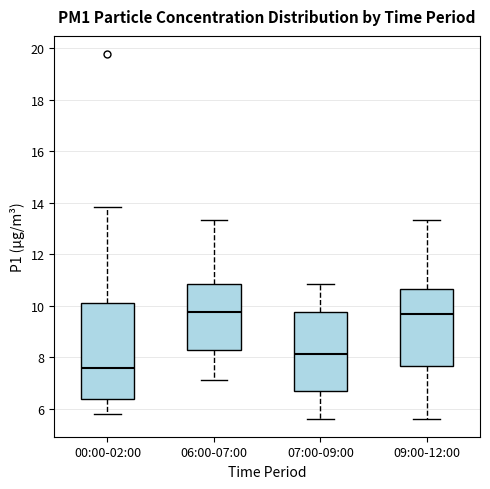

Where does the upper whisker of the box for 07:00-09:00 end on the y-axis? The values are not printed on the chart, so give them approximately, as read against the axis.

10.8